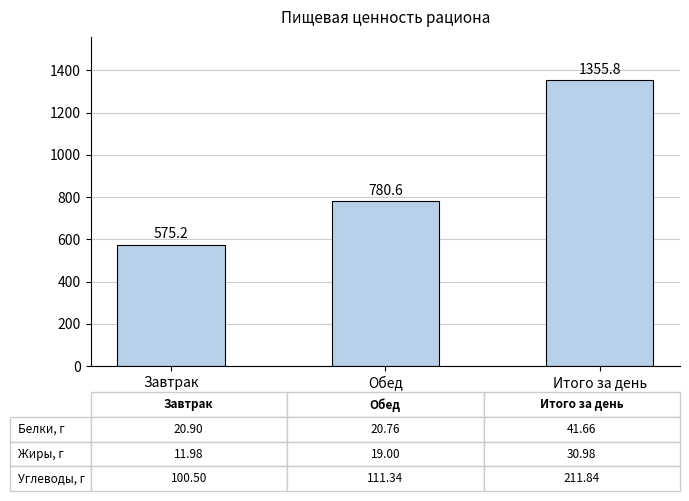

Reading left to right, extract all data points from this chart.

Завтрак=575.2	Обед=780.6	Итого за день=1355.8